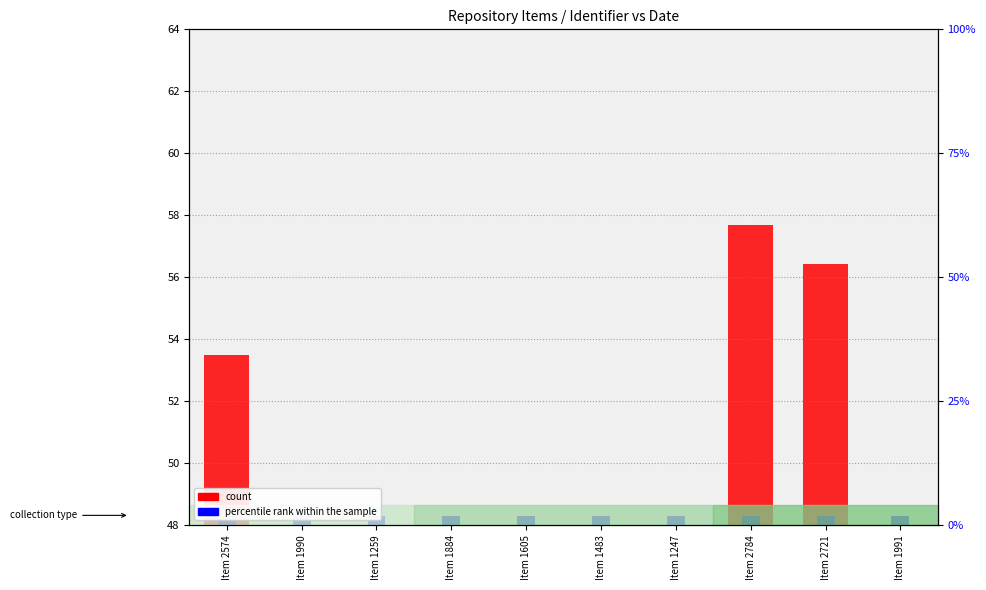

What is the label of the 2nd bar from the left?

Item 1990